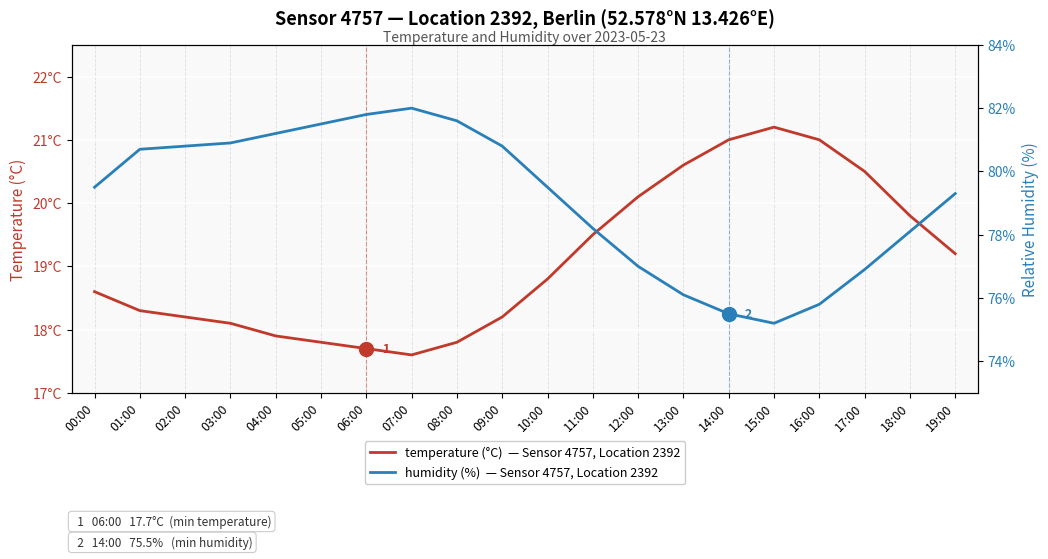

Rank the series by their average value, from lowest to highest.

temperature (°C)  — Sensor 4757, Location 2392, humidity (%)  — Sensor 4757, Location 2392